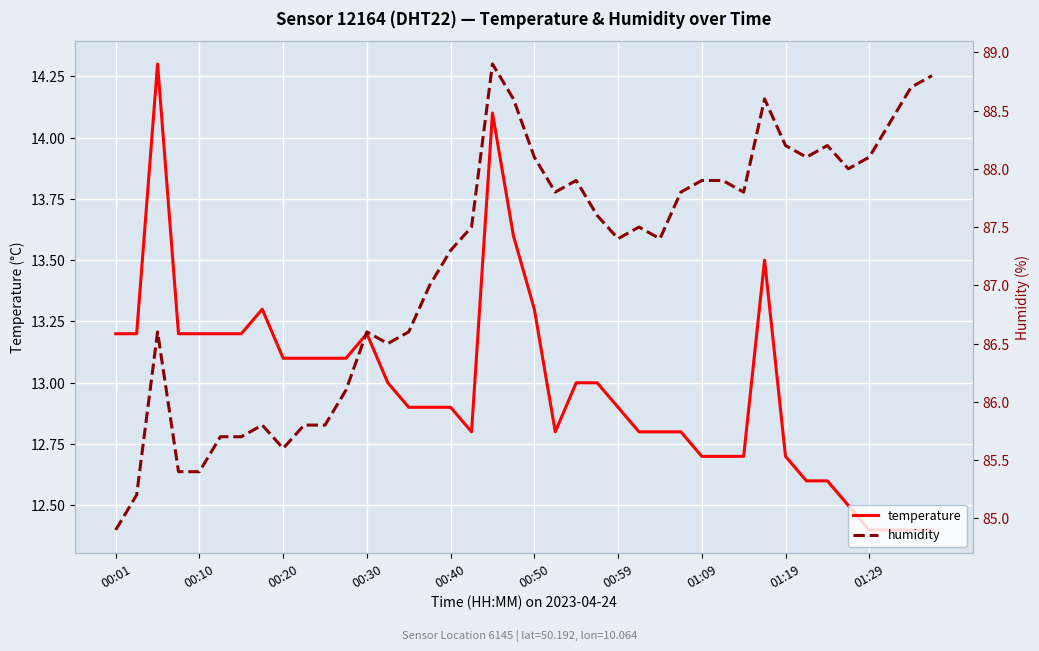

What is the highest value of the temperature series?

14.3